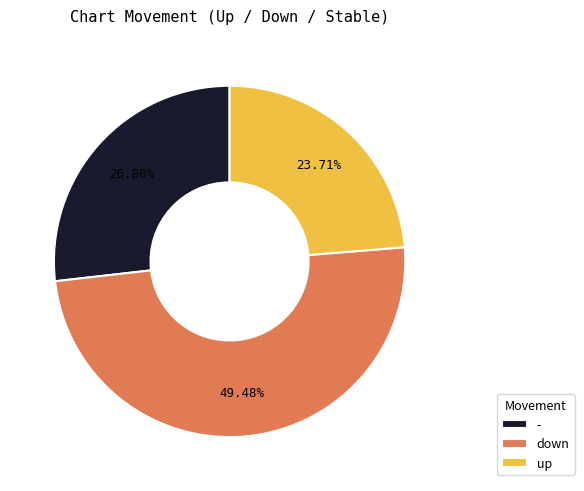

To the nearest percent, what is the average slice percentage?

33%